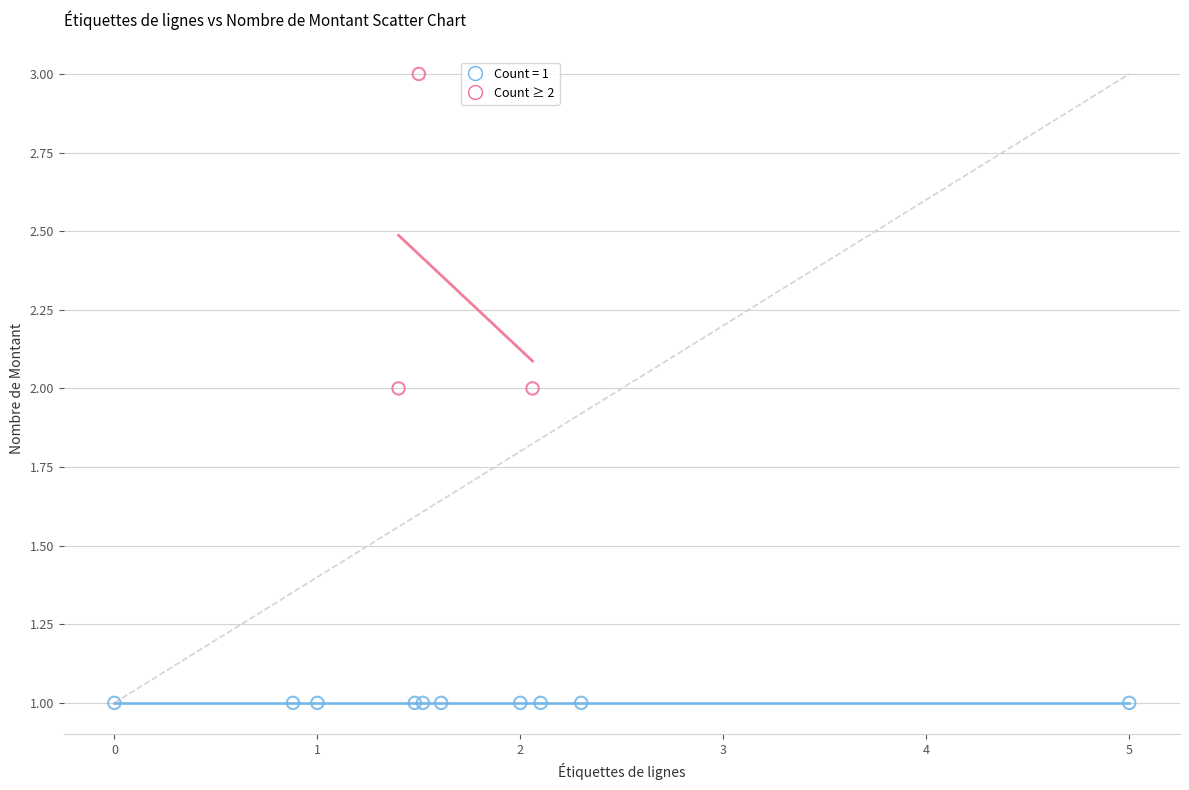

Which series reaches the maximum Y coordinate?

Count ≥ 2